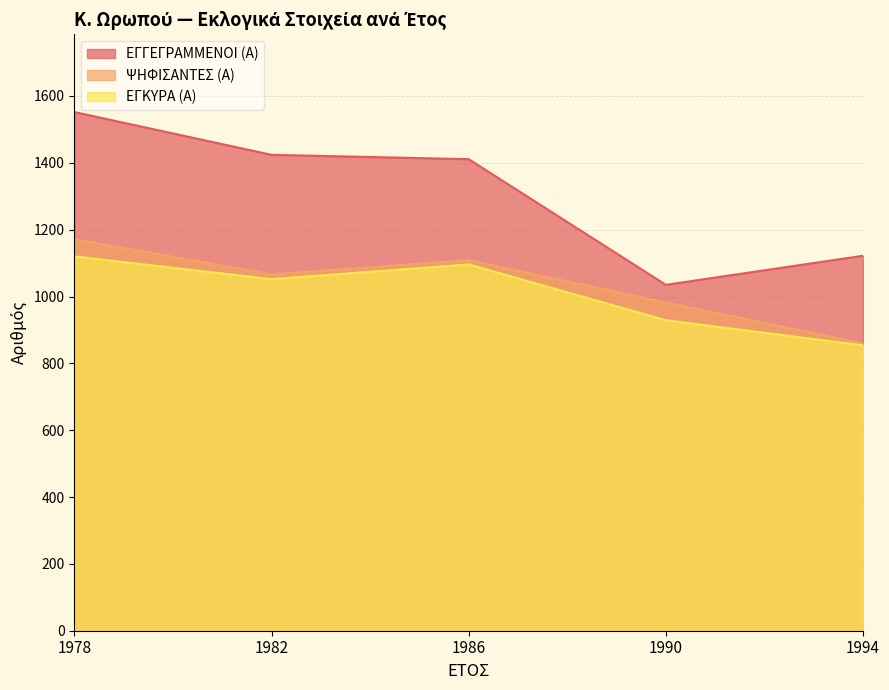

What is the difference between the ΕΓΚΥΡΑ (Α) values at 1994 and 1990?

75